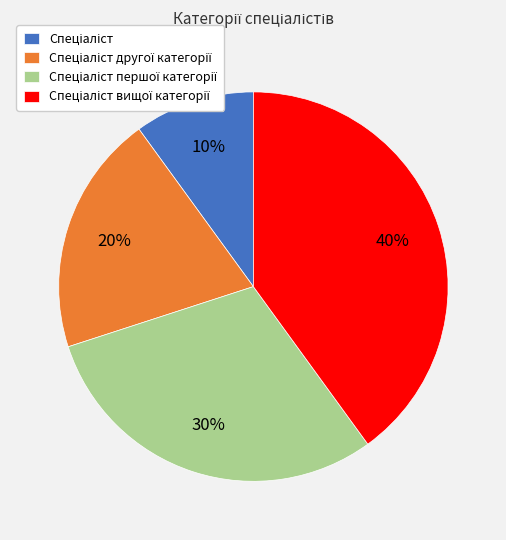

To the nearest percent, what is the average slice percentage?

25%